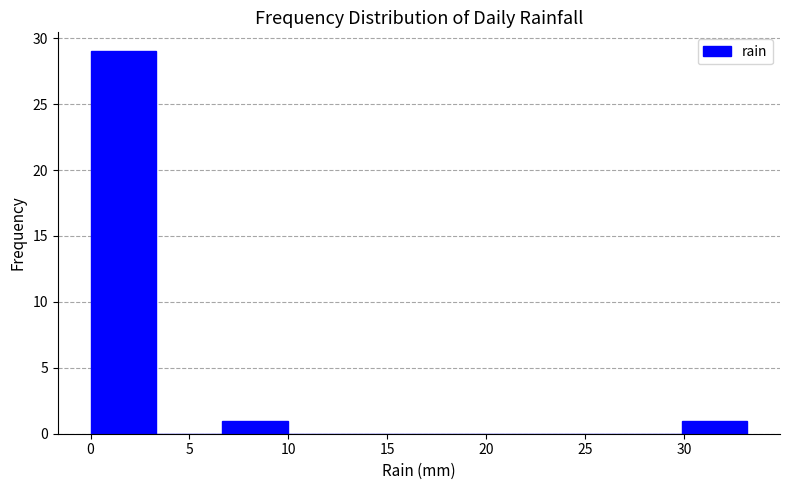

How tall is the bar that spans 30.0 to 33.0 on the x-axis? Neither the bar edges nor the heights are printed on the chart, so give them approximately, as read against the axes.

1